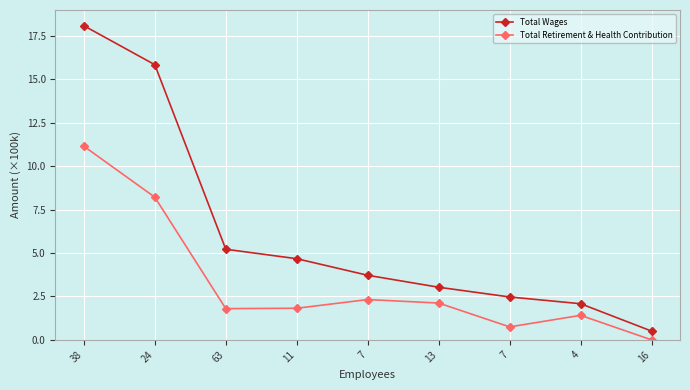

In Total Retirement & Health Contribution, how many points are lower than both neighbors (excluding endpoints)?

2